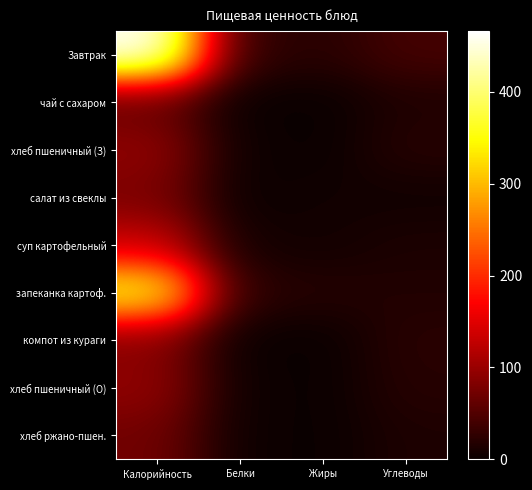

Which label corresponds to the smallest value in the chart?

Жиры